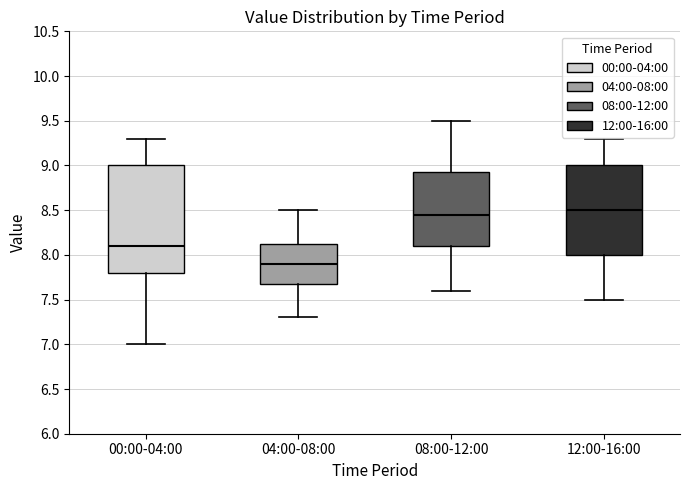

Where does the lower whisker of the box for 04:00-08:00 end on the y-axis? The values are not printed on the chart, so give them approximately, as read against the axis.

7.30